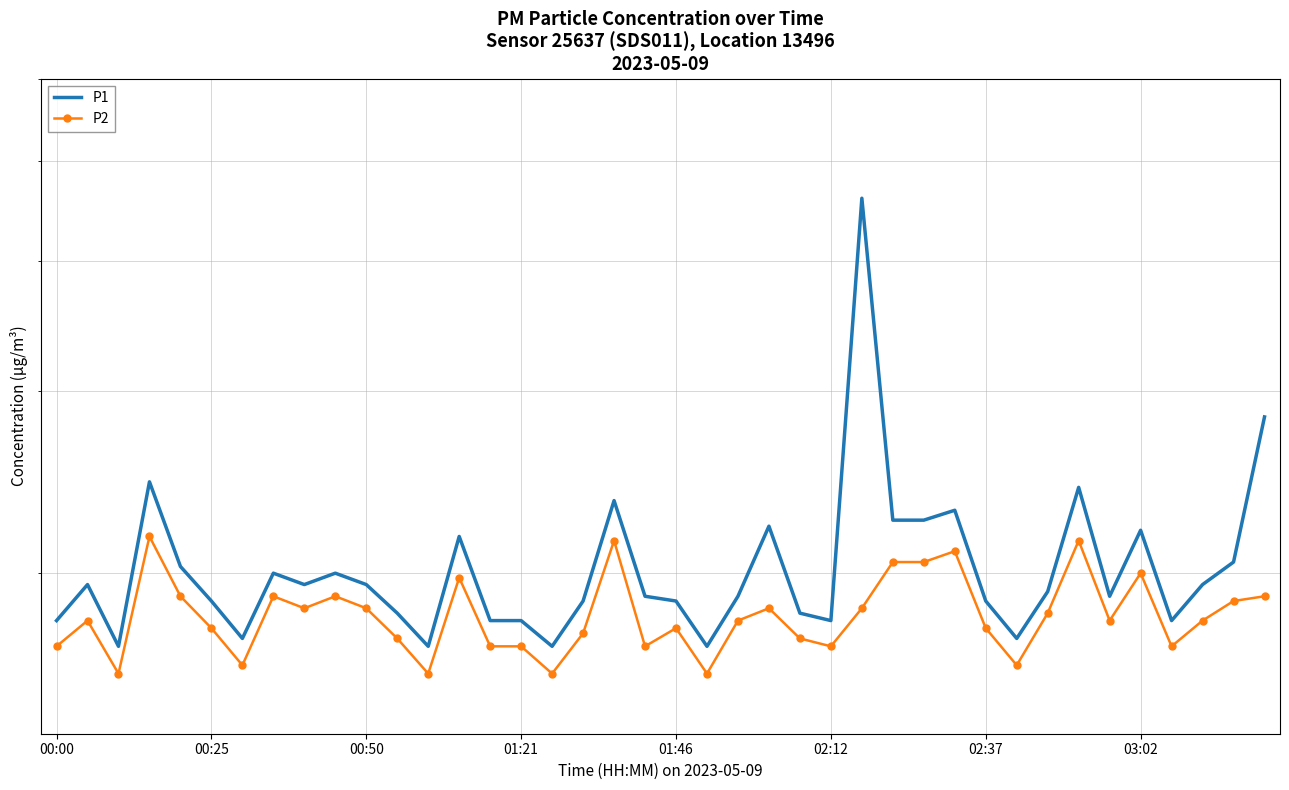

Which series has the widest spread of values?

P1